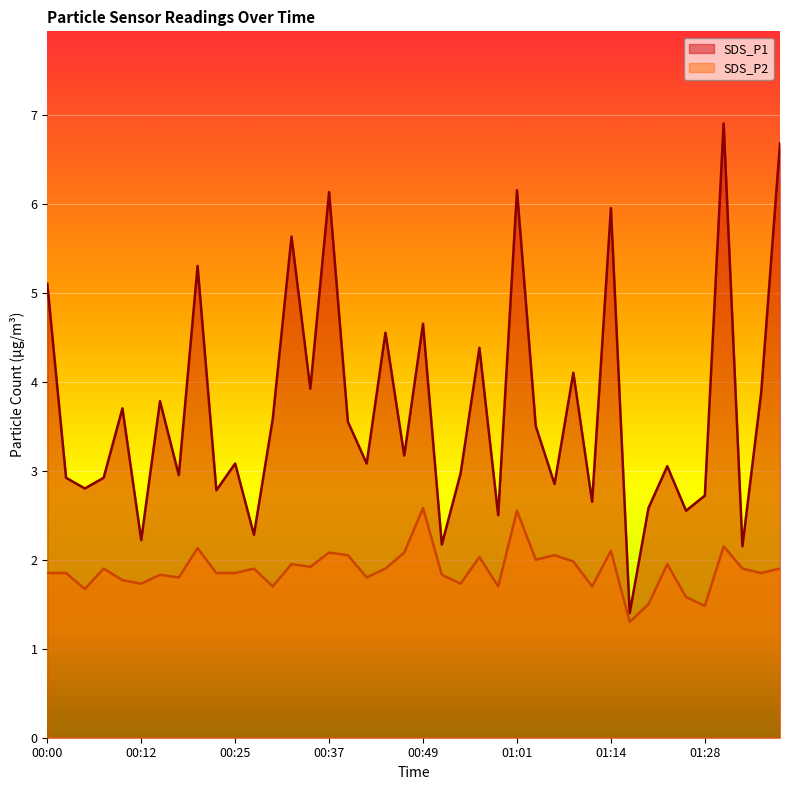

What is the label of the 18th point from the left?

00:42